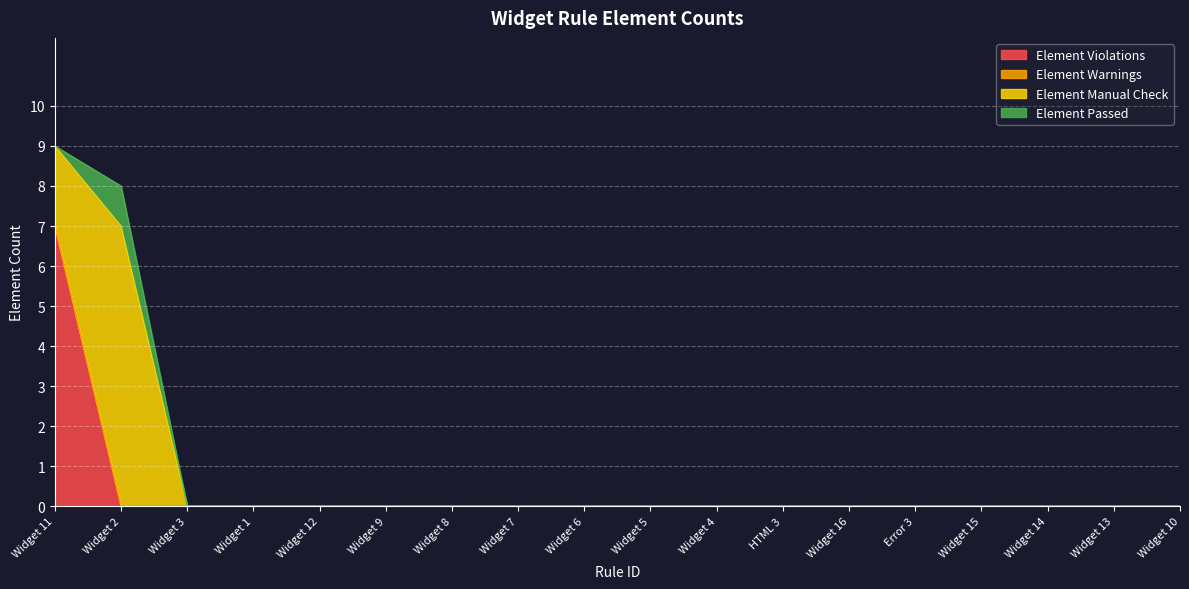

How many interior local peaks does the Element Passed series have?

1